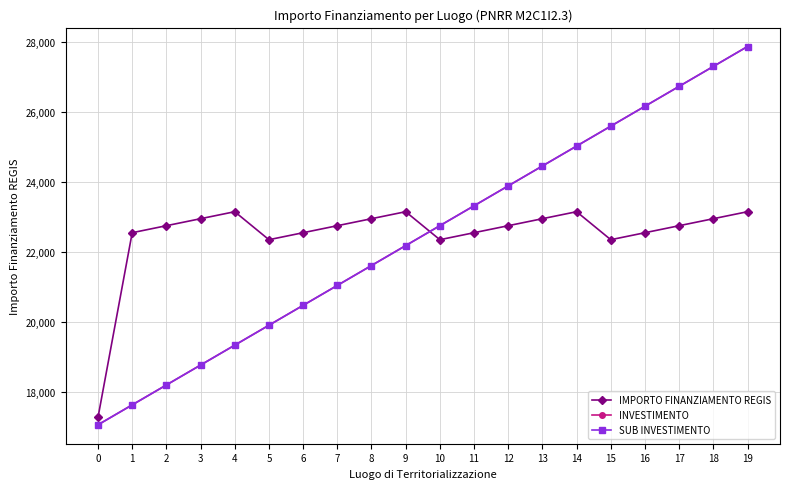

Reading right to left, transcribe all the data shown in this chart.

IMPORTO FINANZIAMENTO REGIS: 23150.0	22950.0	22750.0	22550.0	22350.0	23150.0	22950.0	22750.0	22550.0	22350.0	23150.0	22950.0	22750.0	22550.0	22350.0	23150.0	22950.0	22750.0	22550.0	17274.8
INVESTIMENTO: 27868.8	27300.0	26731.2	26162.5	25593.8	25025.0	24456.2	23887.5	23318.7	22750.0	22181.2	21612.5	21043.8	20475.0	19906.2	19337.5	18768.8	18200.0	17631.2	17062.5
SUB INVESTIMENTO: 27868.8	27300.0	26731.2	26162.5	25593.8	25025.0	24456.2	23887.5	23318.7	22750.0	22181.2	21612.5	21043.8	20475.0	19906.2	19337.5	18768.8	18200.0	17631.2	17062.5